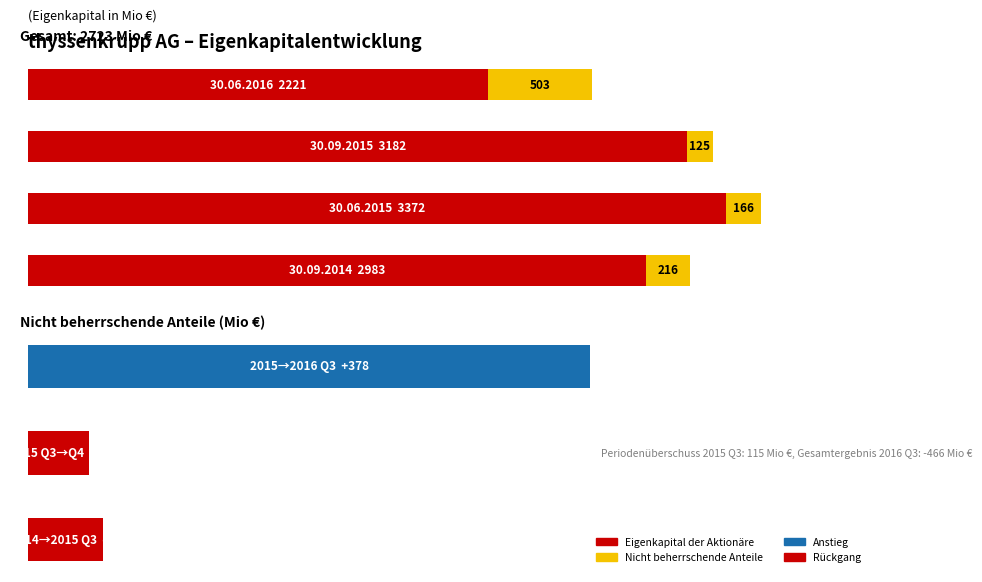

Where does the Eigenkapital der Aktionaere series first go above 3182?

Stand am 30.06.2015